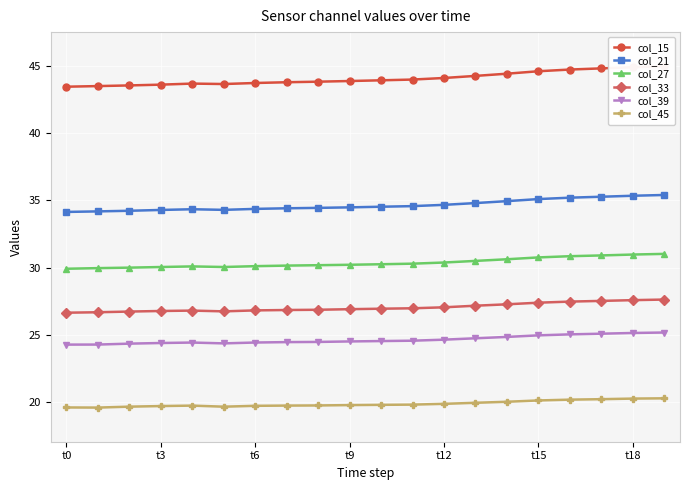

What is the lowest value of the col_39 series?

24.3